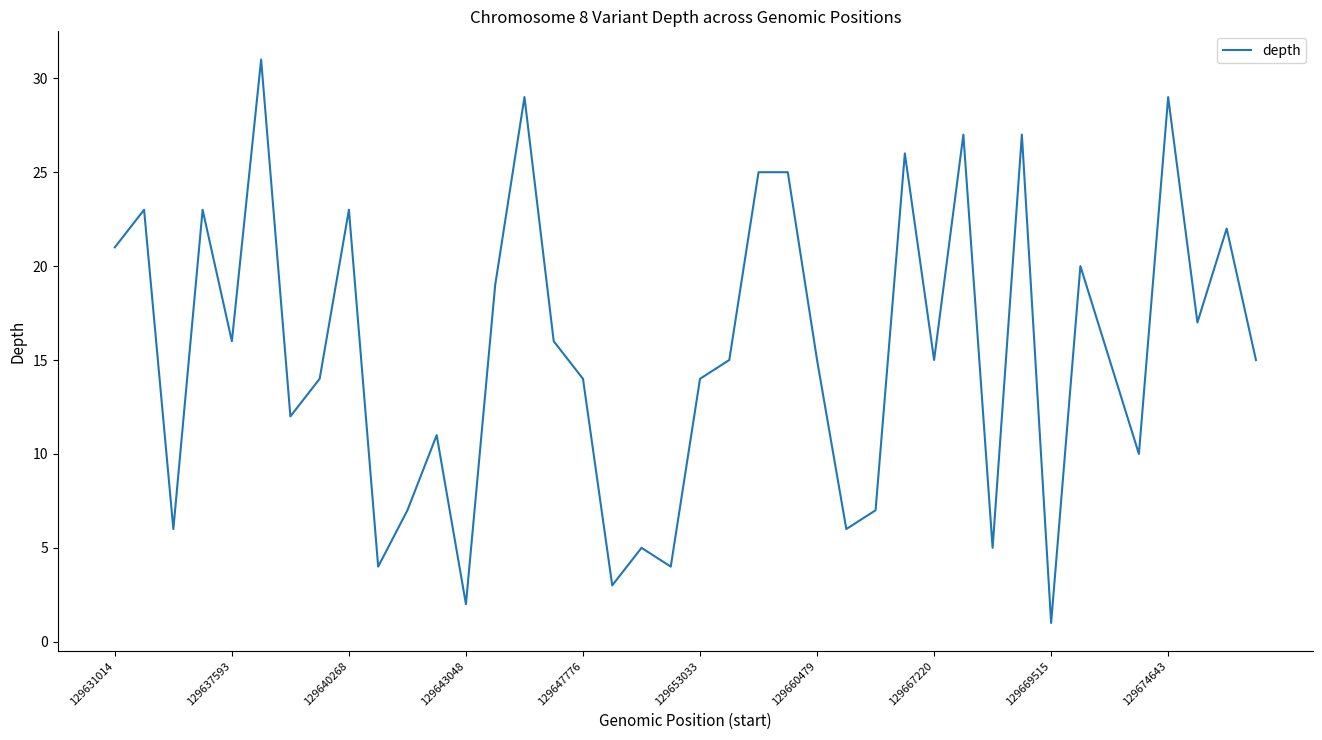

What is the maximum value shown in the chart?

31